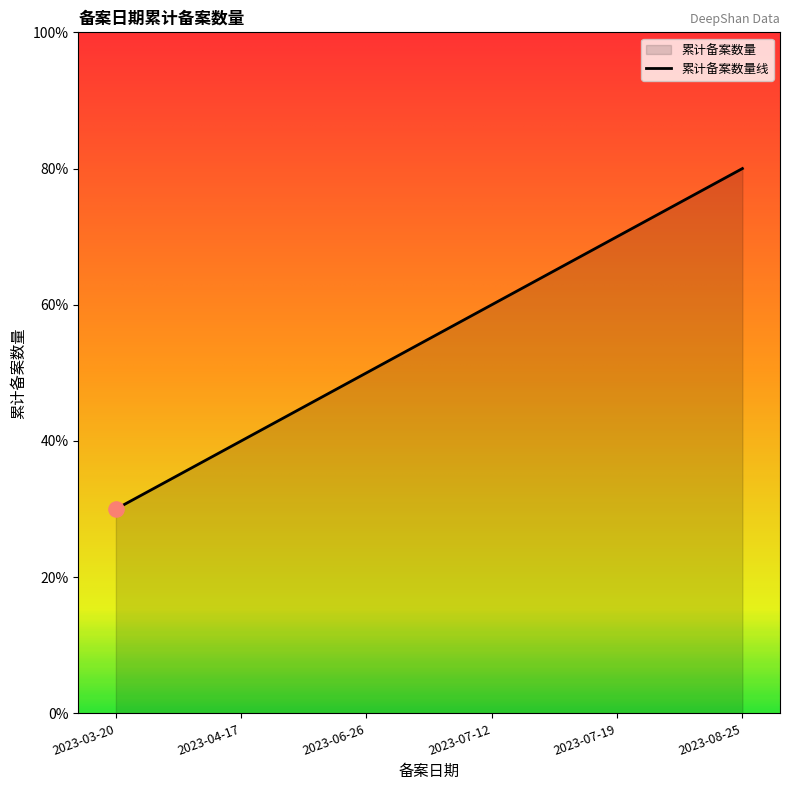

Between 2023-07-19 and 2023-03-20, which is larger?

2023-07-19